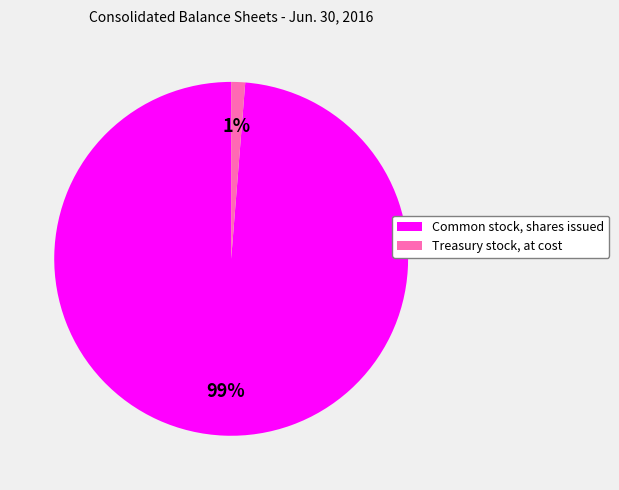

Do Common stock, shares issued and Treasury stock, at cost together represent more than half of the pie?

Yes